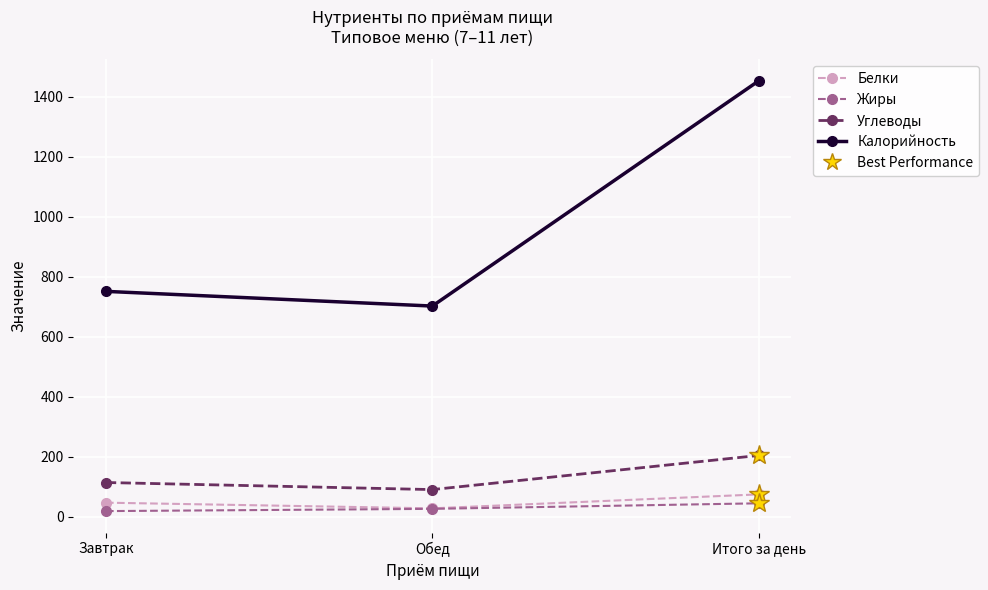

Reading right to left, what are all the values shown in this chart?

Белки: 74.3	27.7	46.6
Жиры: 44.5	26.0	18.5
Углеводы: 204.1	90.2	113.8
Калорийность: 1453.5	702.2	751.2